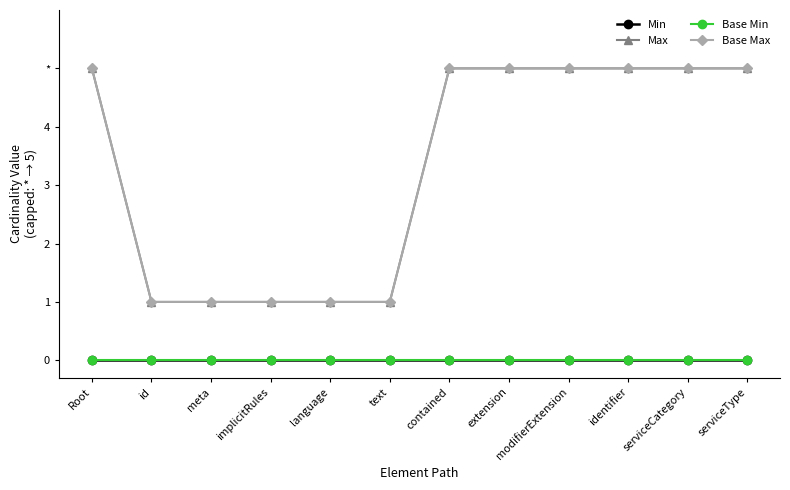

At which label is Base Min closest to 0?

Root